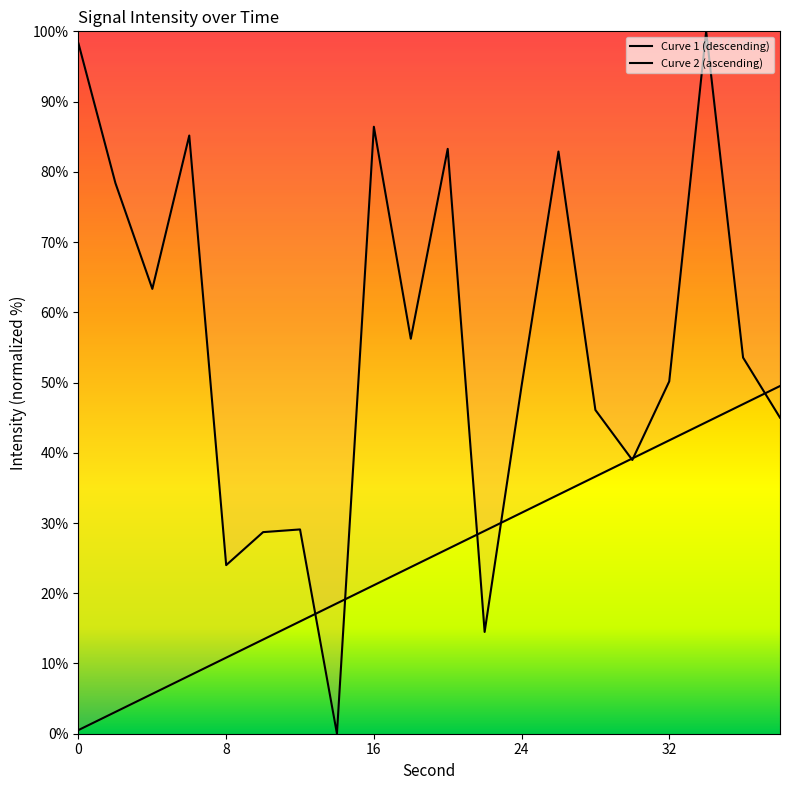

Count the number of categories in the chart.

20